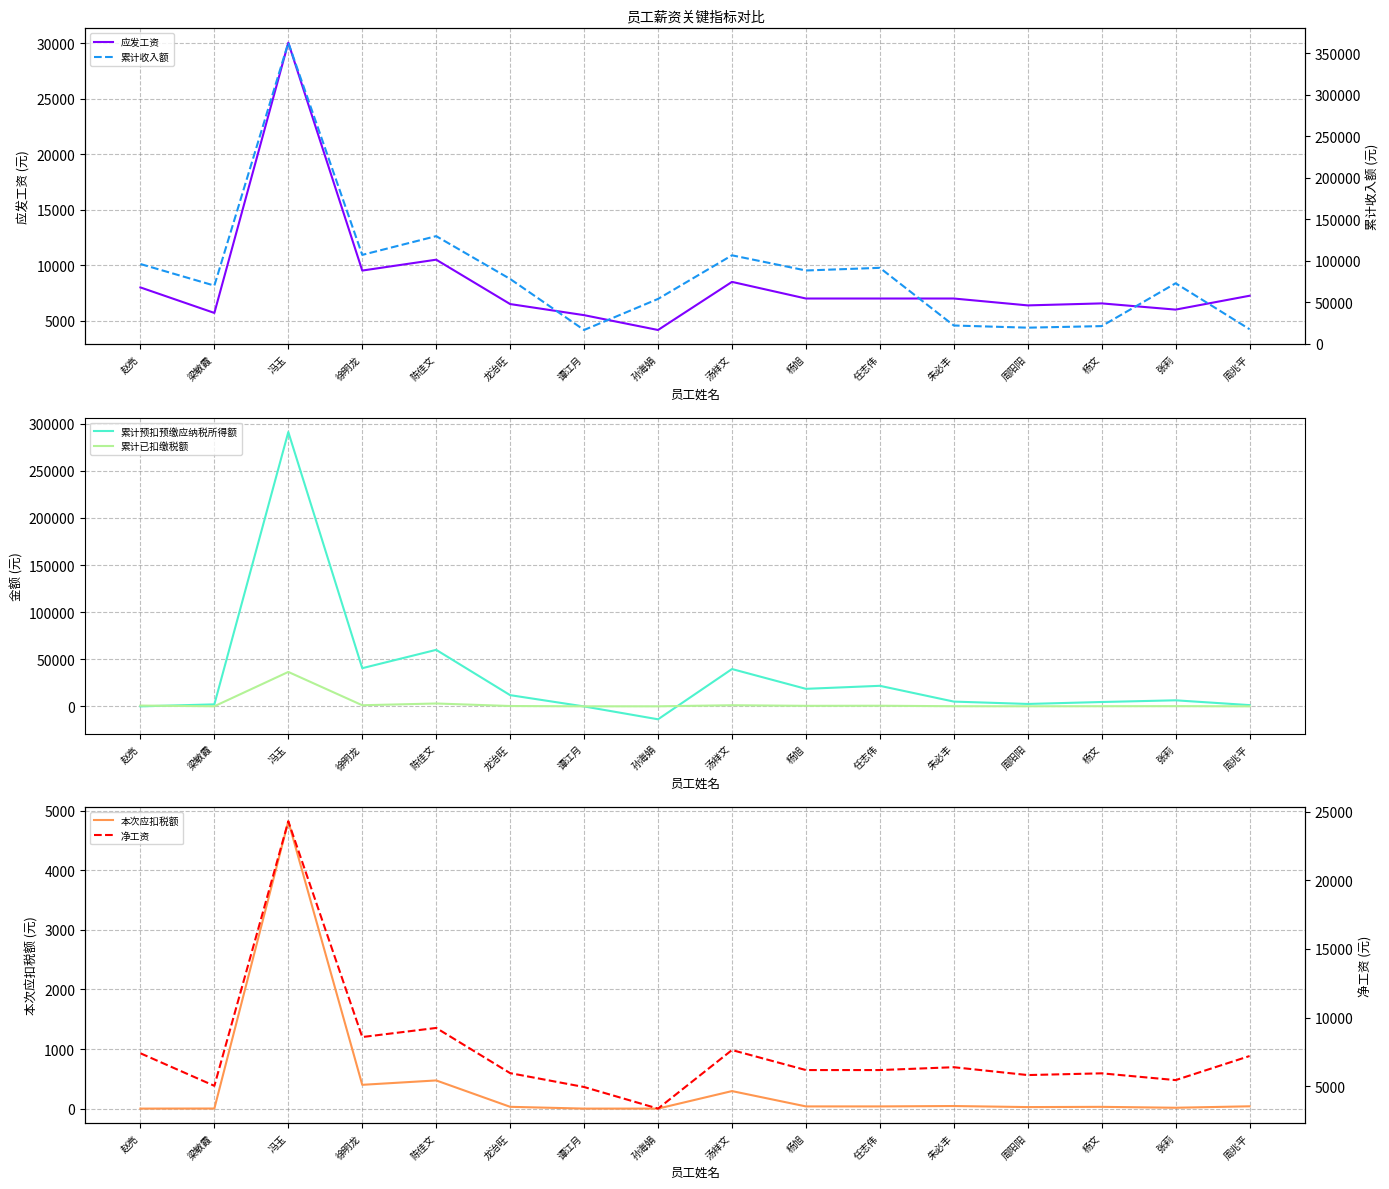

What is the average value of the 累计收入额 series?

84529.6